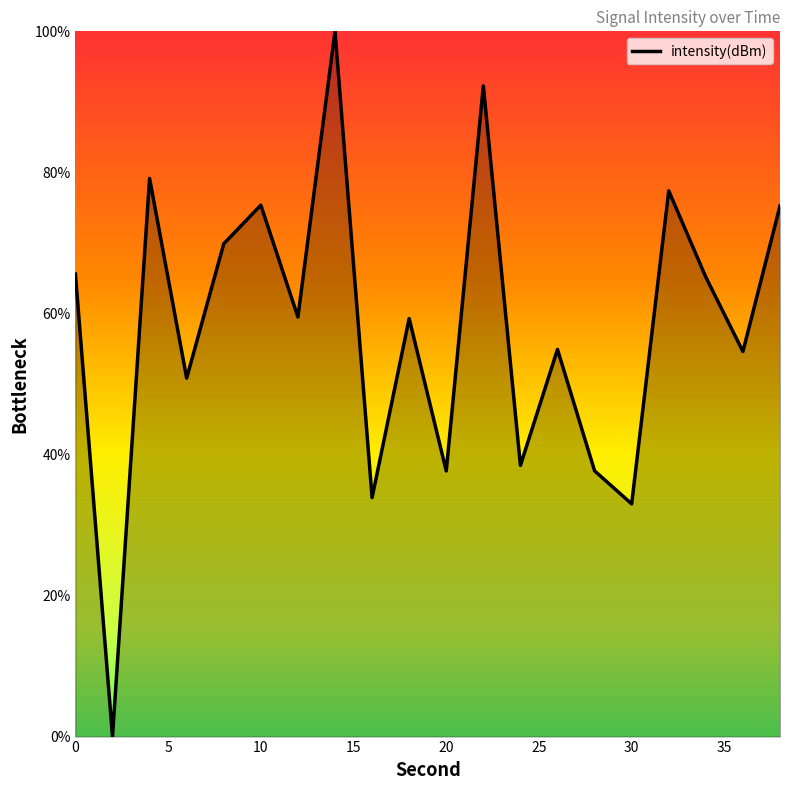

What is the maximum value shown in the chart?

100.0